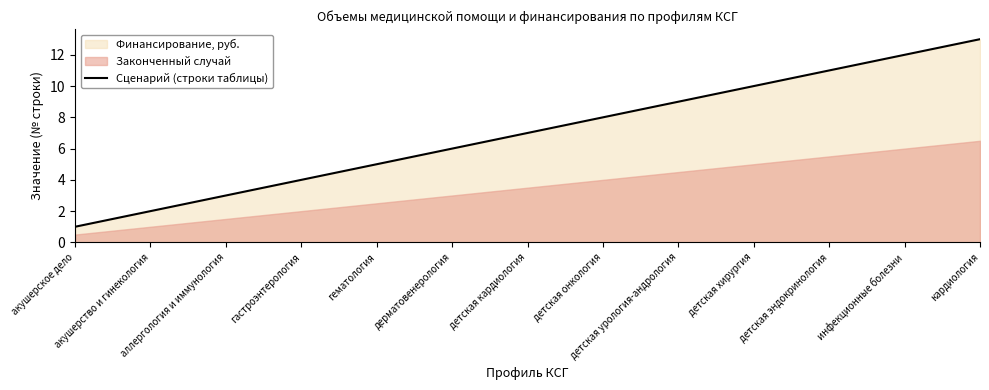

Read the value at детская онкология, to the nearest 10.

10